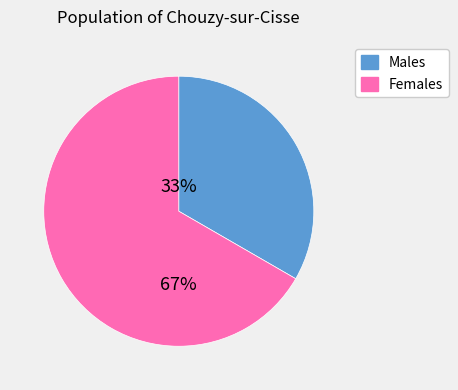

Is there any slice that represents more than half of the pie?

Yes